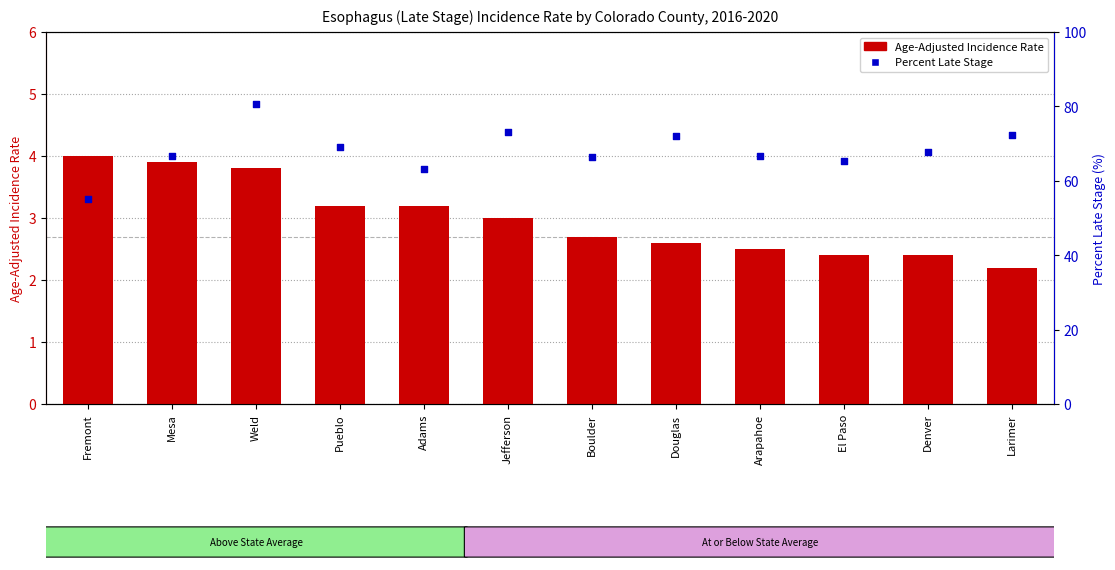

Which series reaches the maximum Y coordinate?

Percent Late Stage